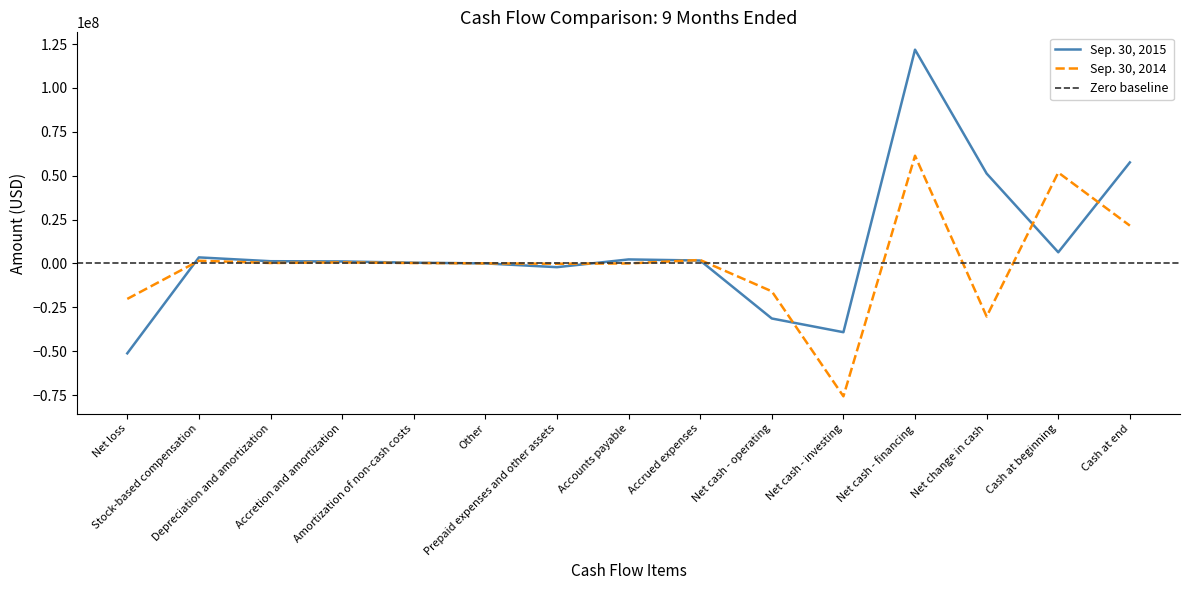

What is the value of the Sep. 30, 2014 point at the 4th from the left?

560188